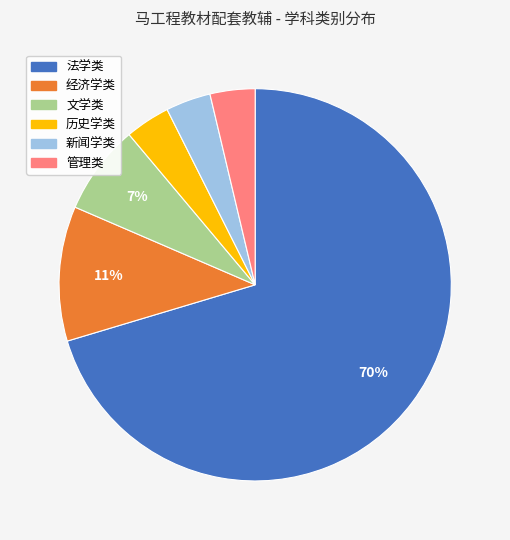

Is it true that 经济学类 is 23% of the pie?

False